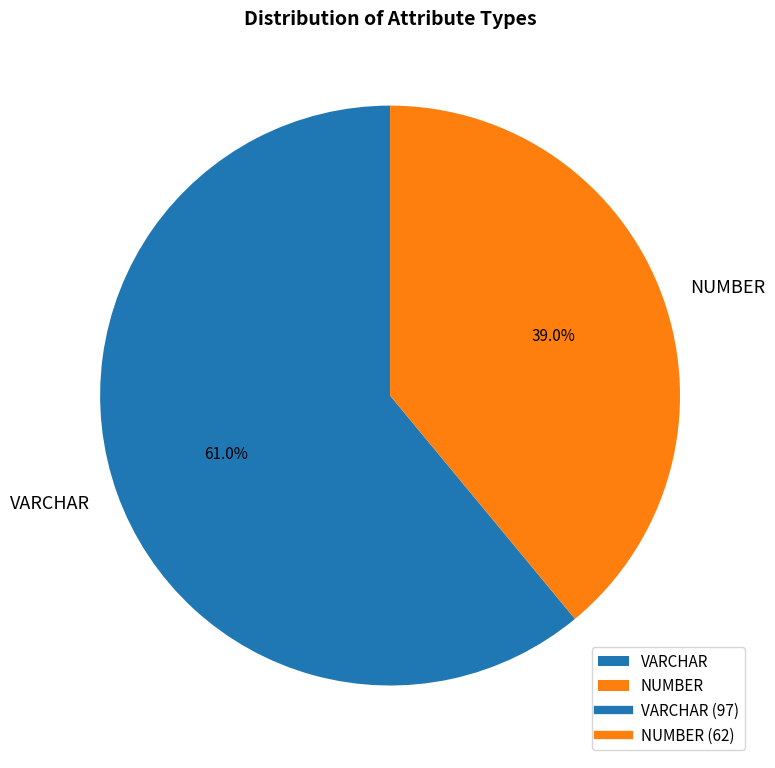

Is there a majority slice in this chart?

Yes